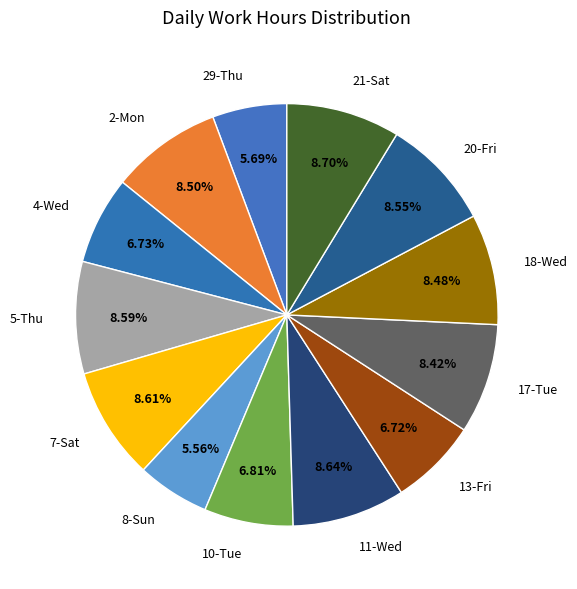

Does 11-Wed represent more than half of the total?

No